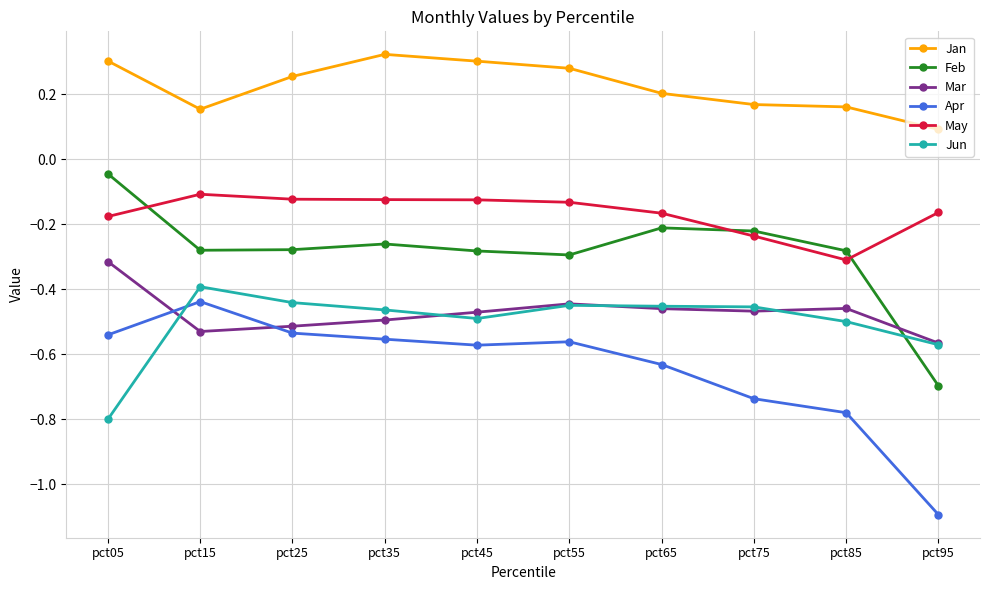

Is it true that Mar equals -0.5 at pct35?

True